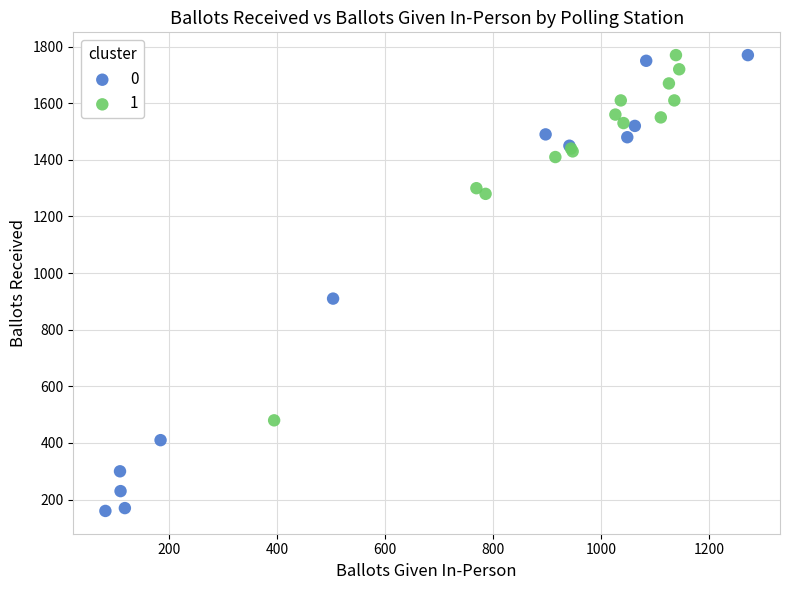

What are all the series names shown in the legend?

0, 1